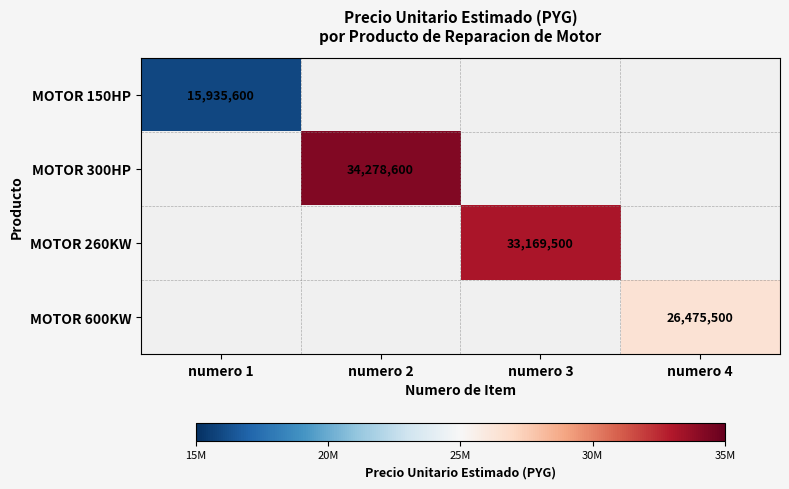

Is it true that MOTOR 150HP equals 15935600 at numero 1?

True